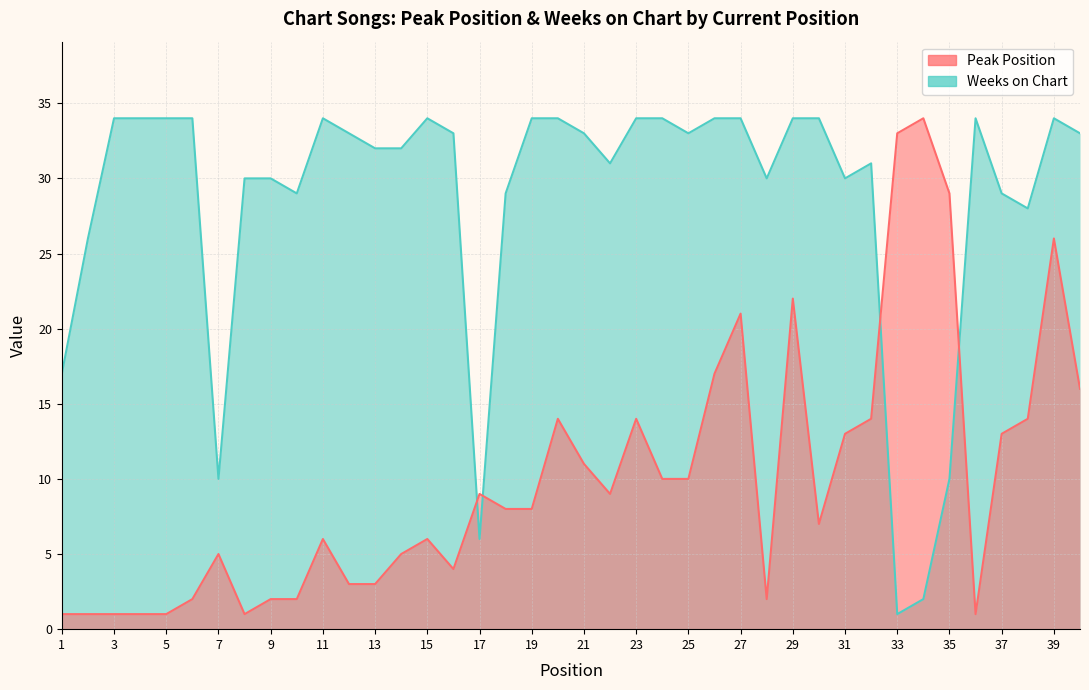

What is the value of the Peak Position point at the 32nd from the left?

14